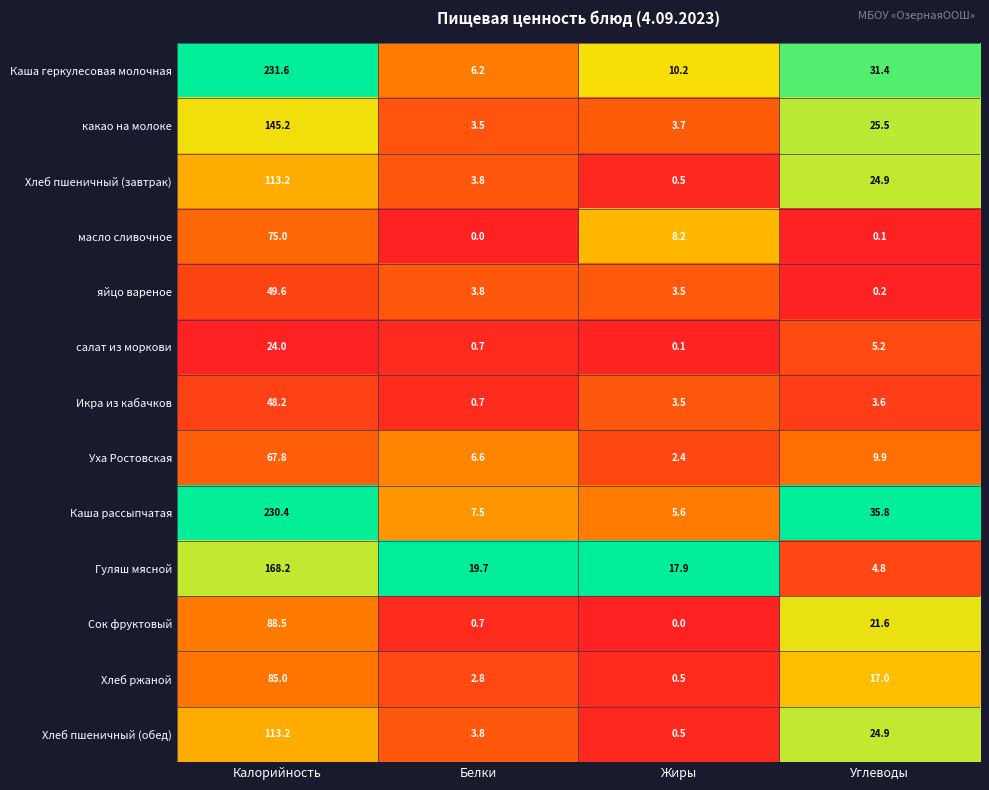

At which label is Гуляш мясной closest to 86?

Белки